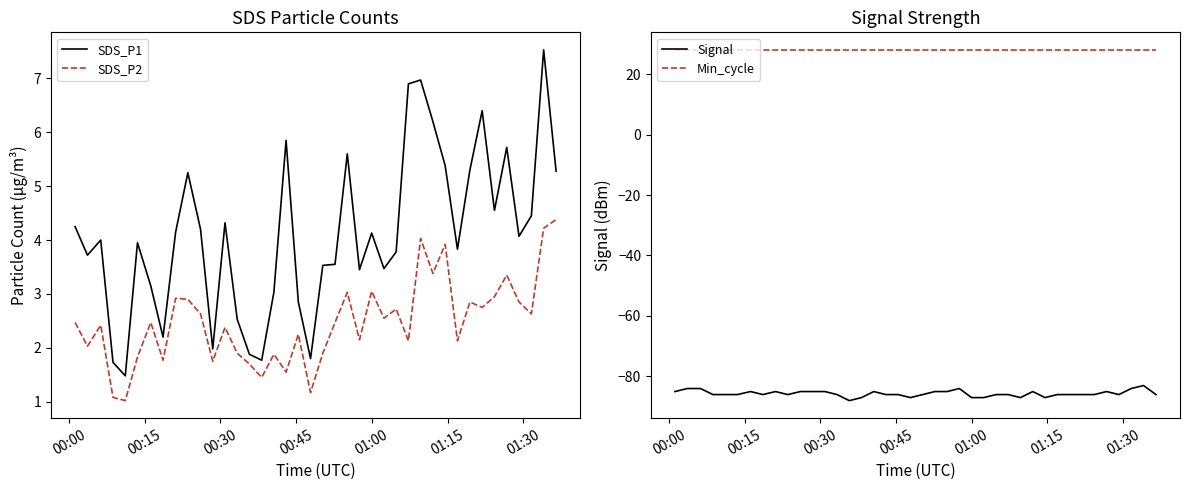

True or false: Signal and SDS_P2 cross at least once.

False